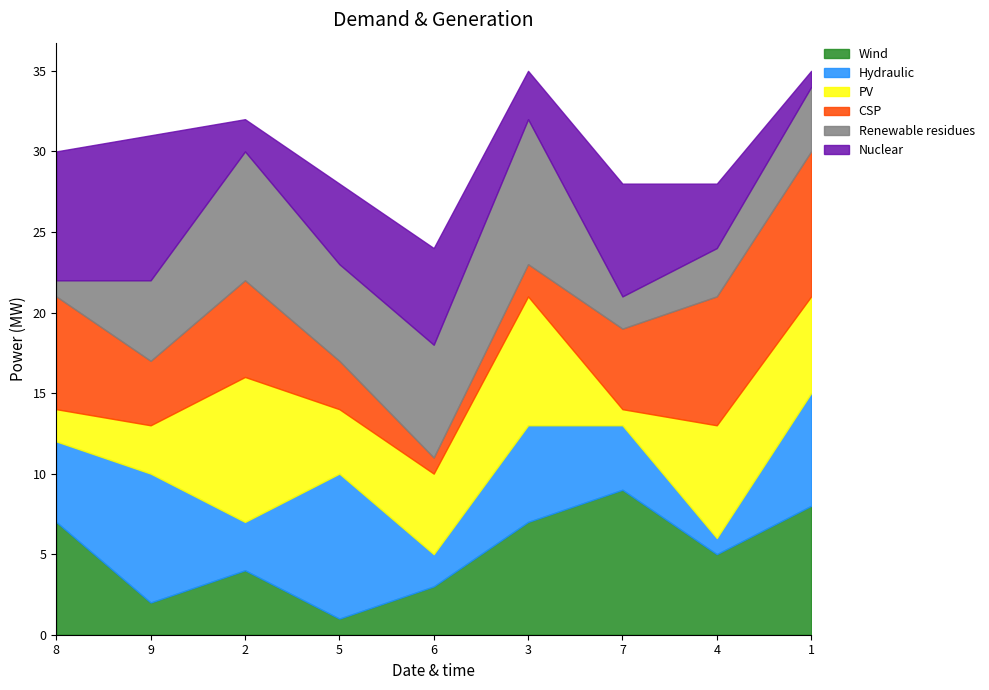

What is the total value across all series at 6?

24